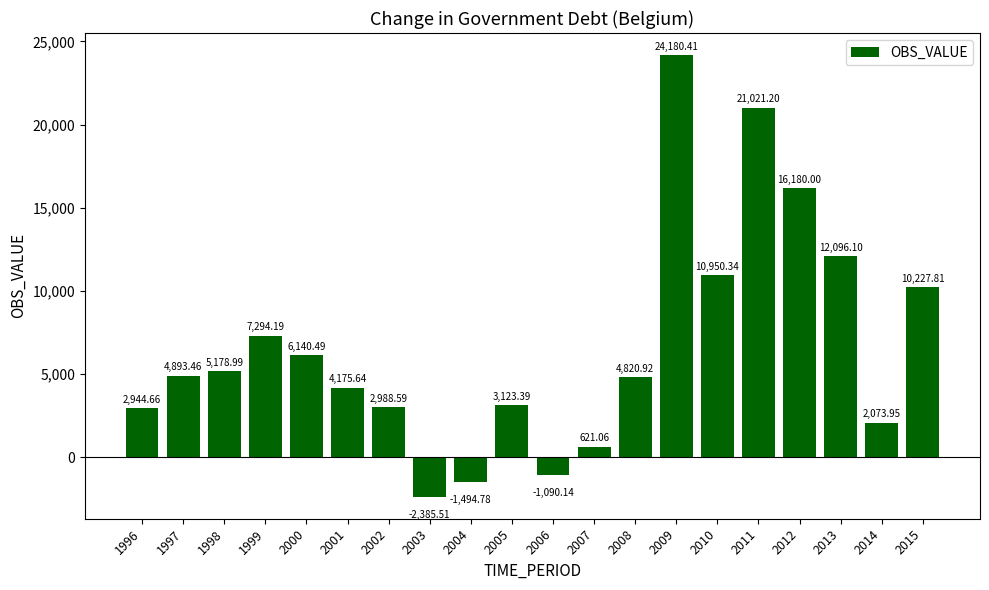

Where is the data nearest to the value 10897?

2010